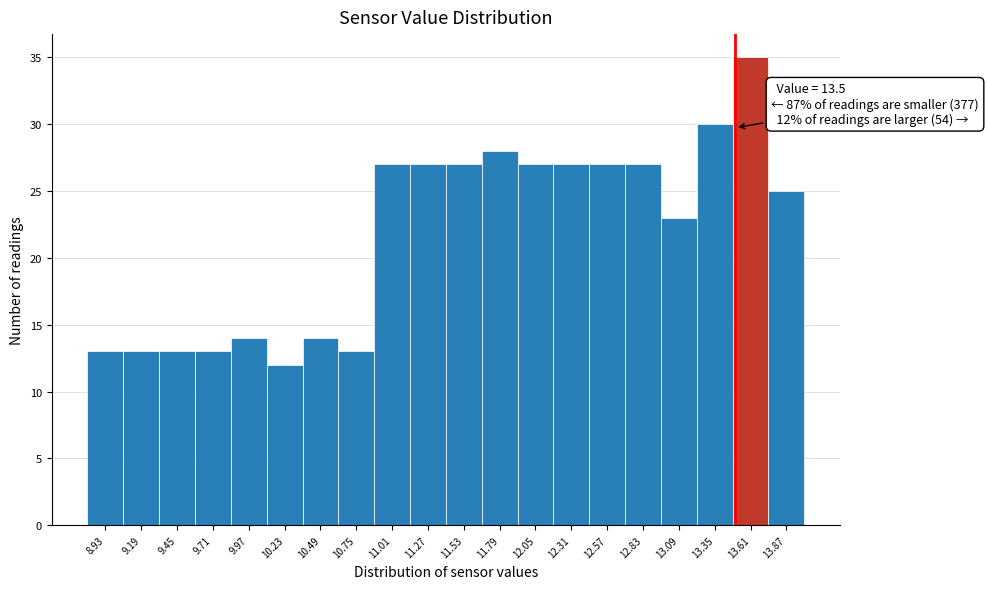

Over which range of the x-axis is the bar tallest?

13.48 to 13.74